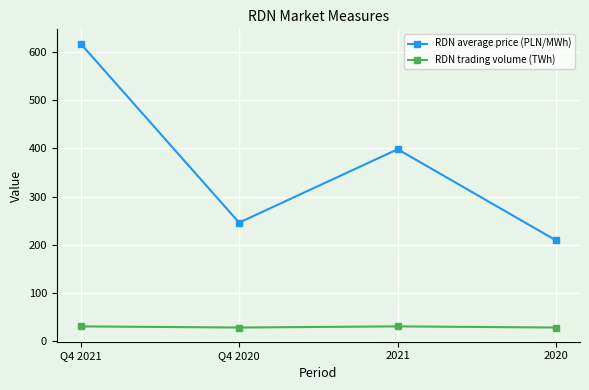

Where is the first local maximum for RDN average price (PLN/MWh)?

2021